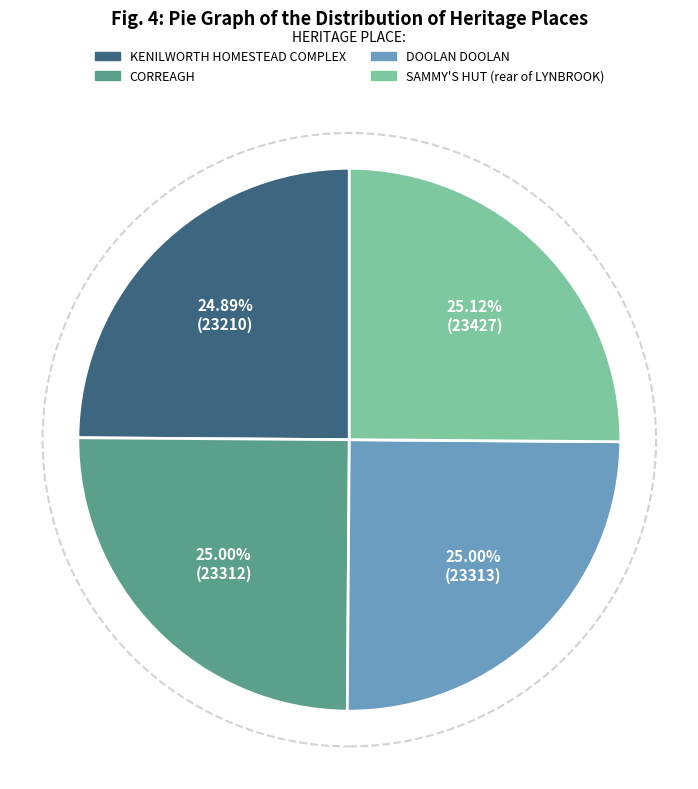

Approximately how many times larger is the value at KENILWORTH HOMESTEAD COMPLEX compared to CORREAGH?

1.0